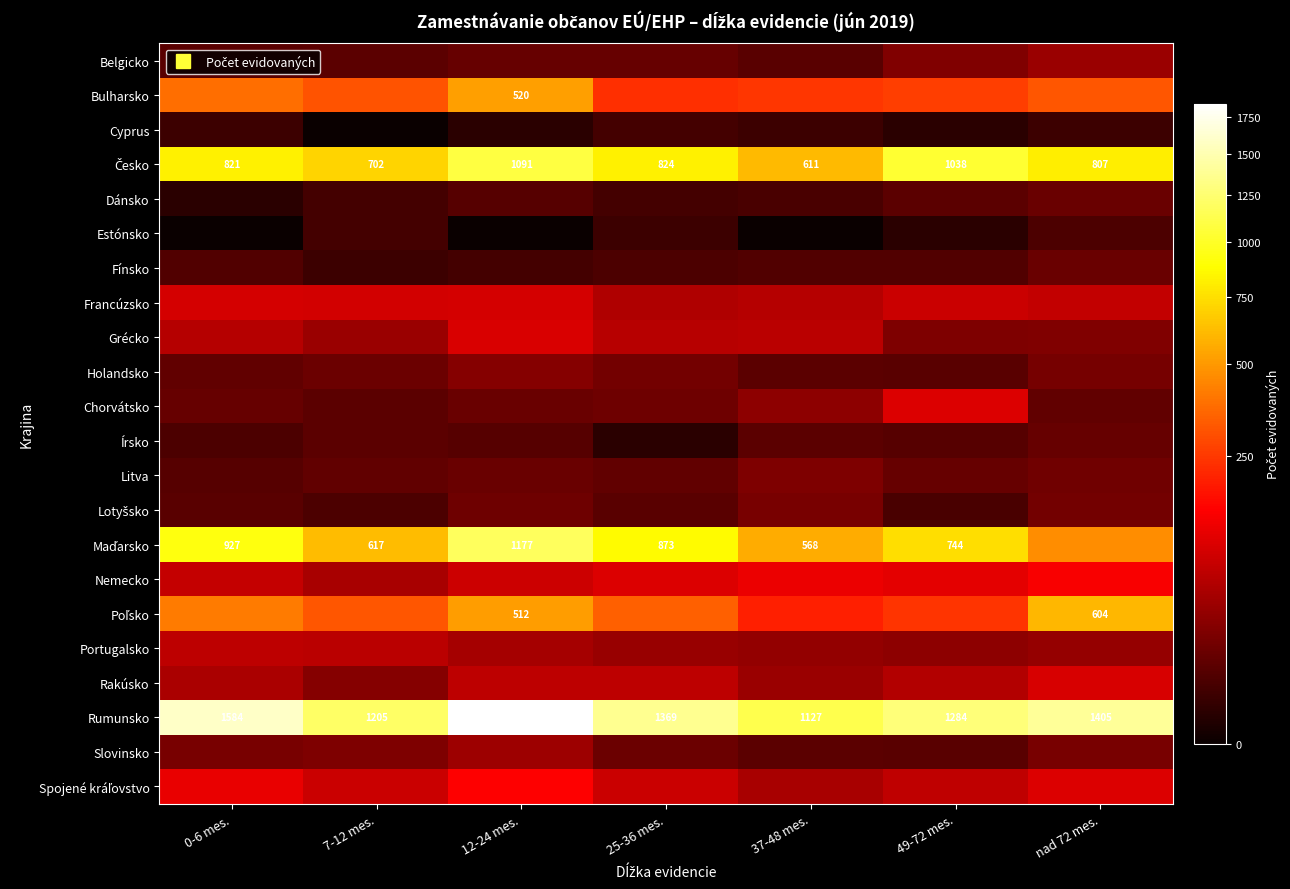

Rank the categories by Rumunsko value from highest to lowest.

12-24 mes., 0-6 mes., nad 72 mes., 25-36 mes., 49-72 mes., 7-12 mes., 37-48 mes.